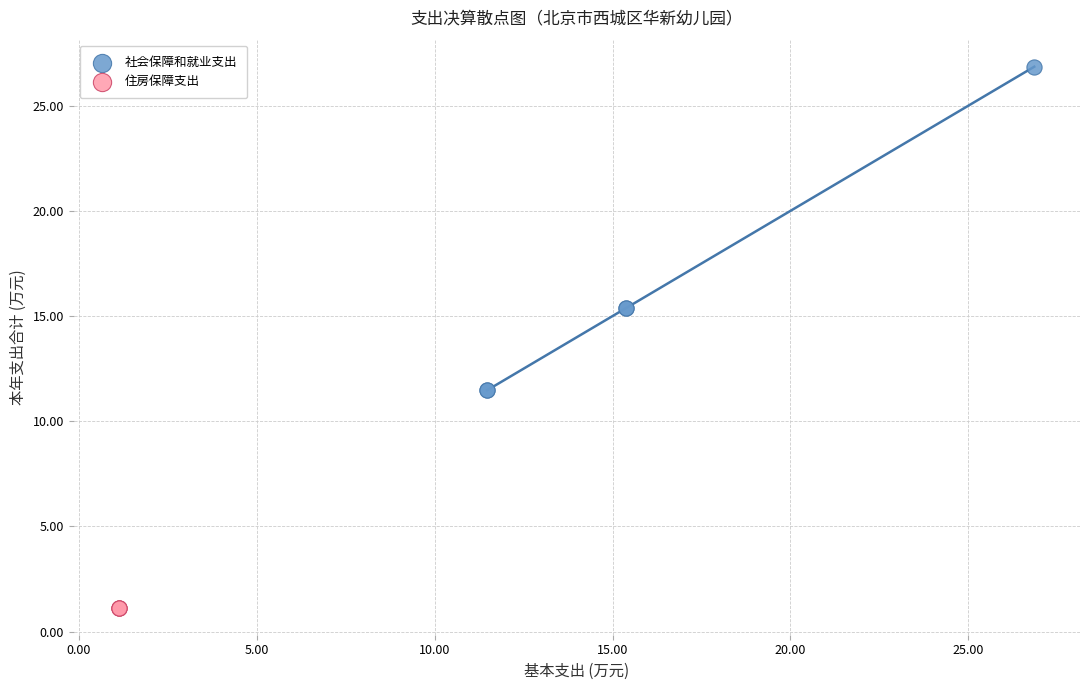

Which series contains the lowest Y value?

住房保障支出